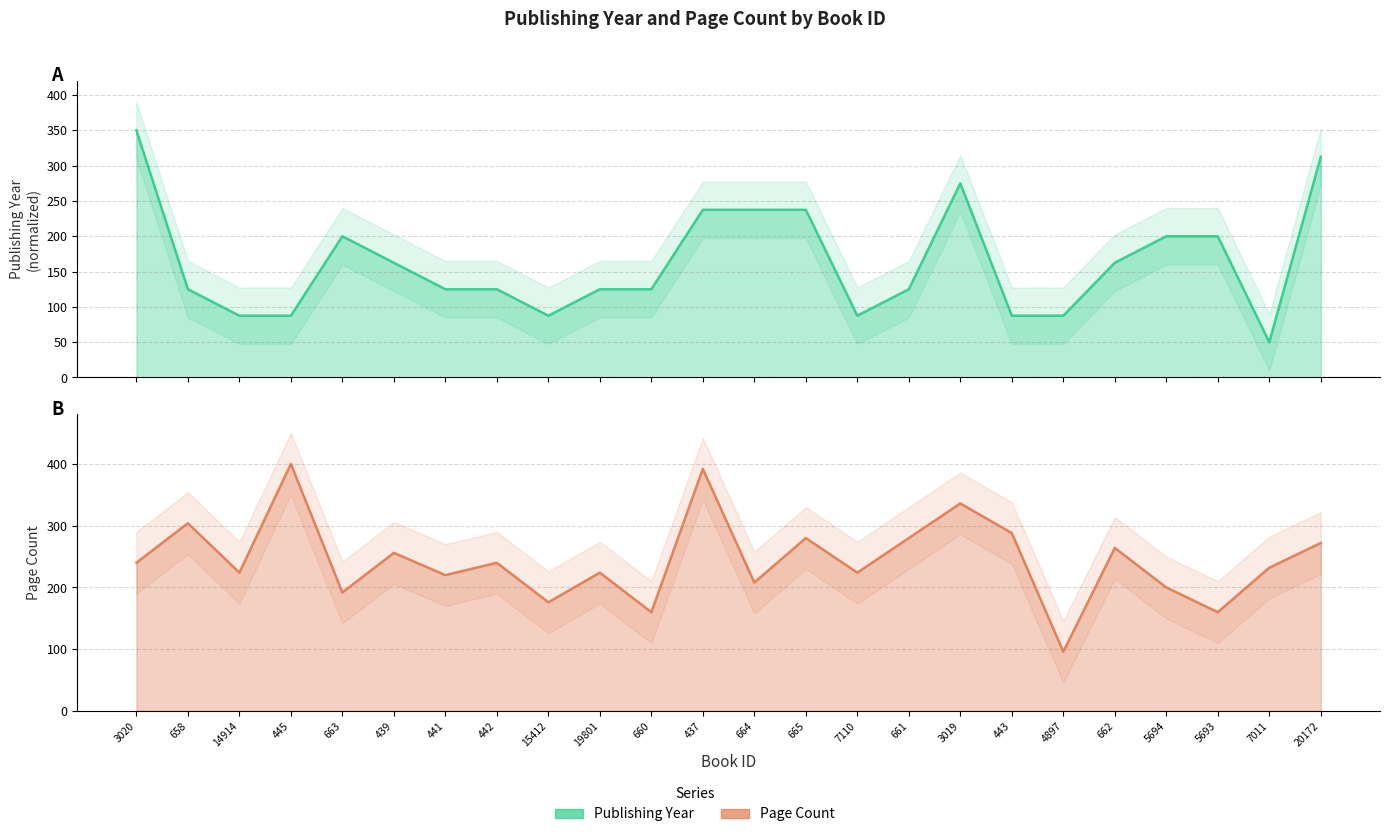

How many values in the publishingYear series are below 125?

7